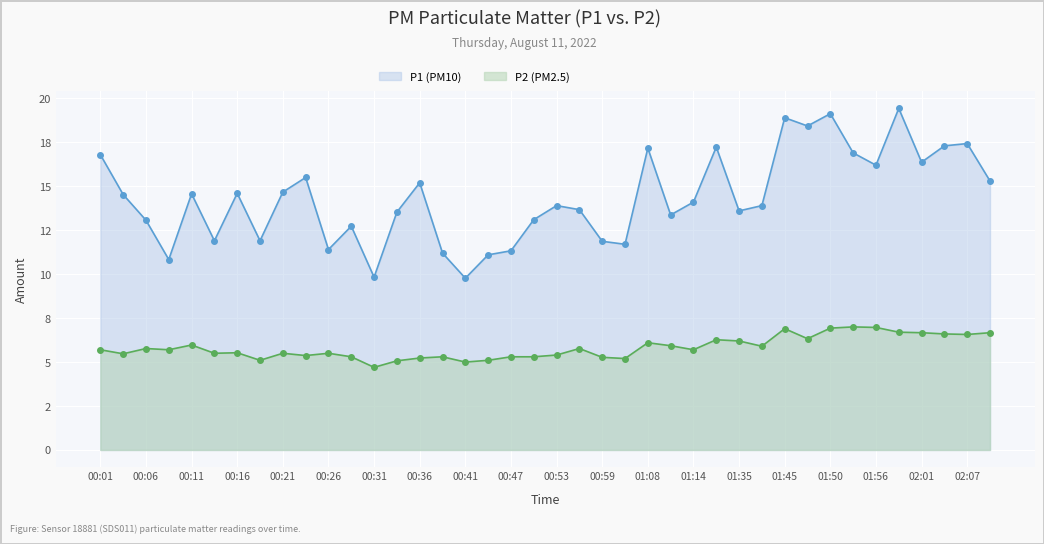

Rank the series by their maximum value, from lowest to highest.

P2 (PM2.5), P1 (PM10)